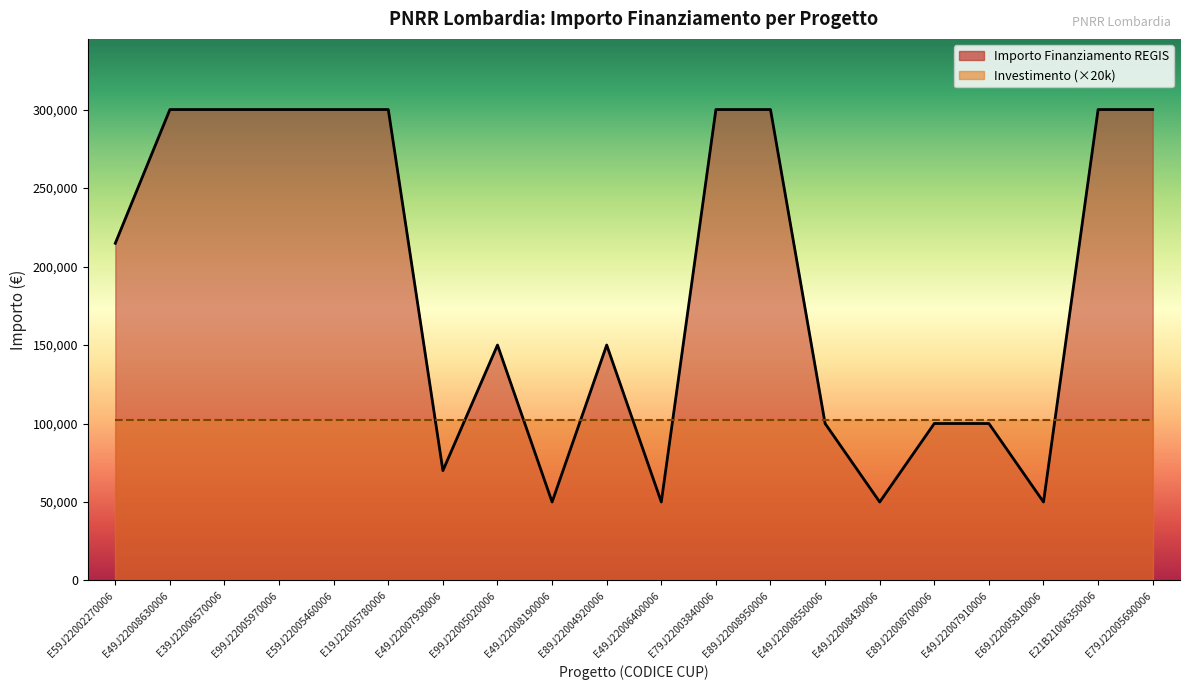

Count the values in the range 100000 to 300000.

15